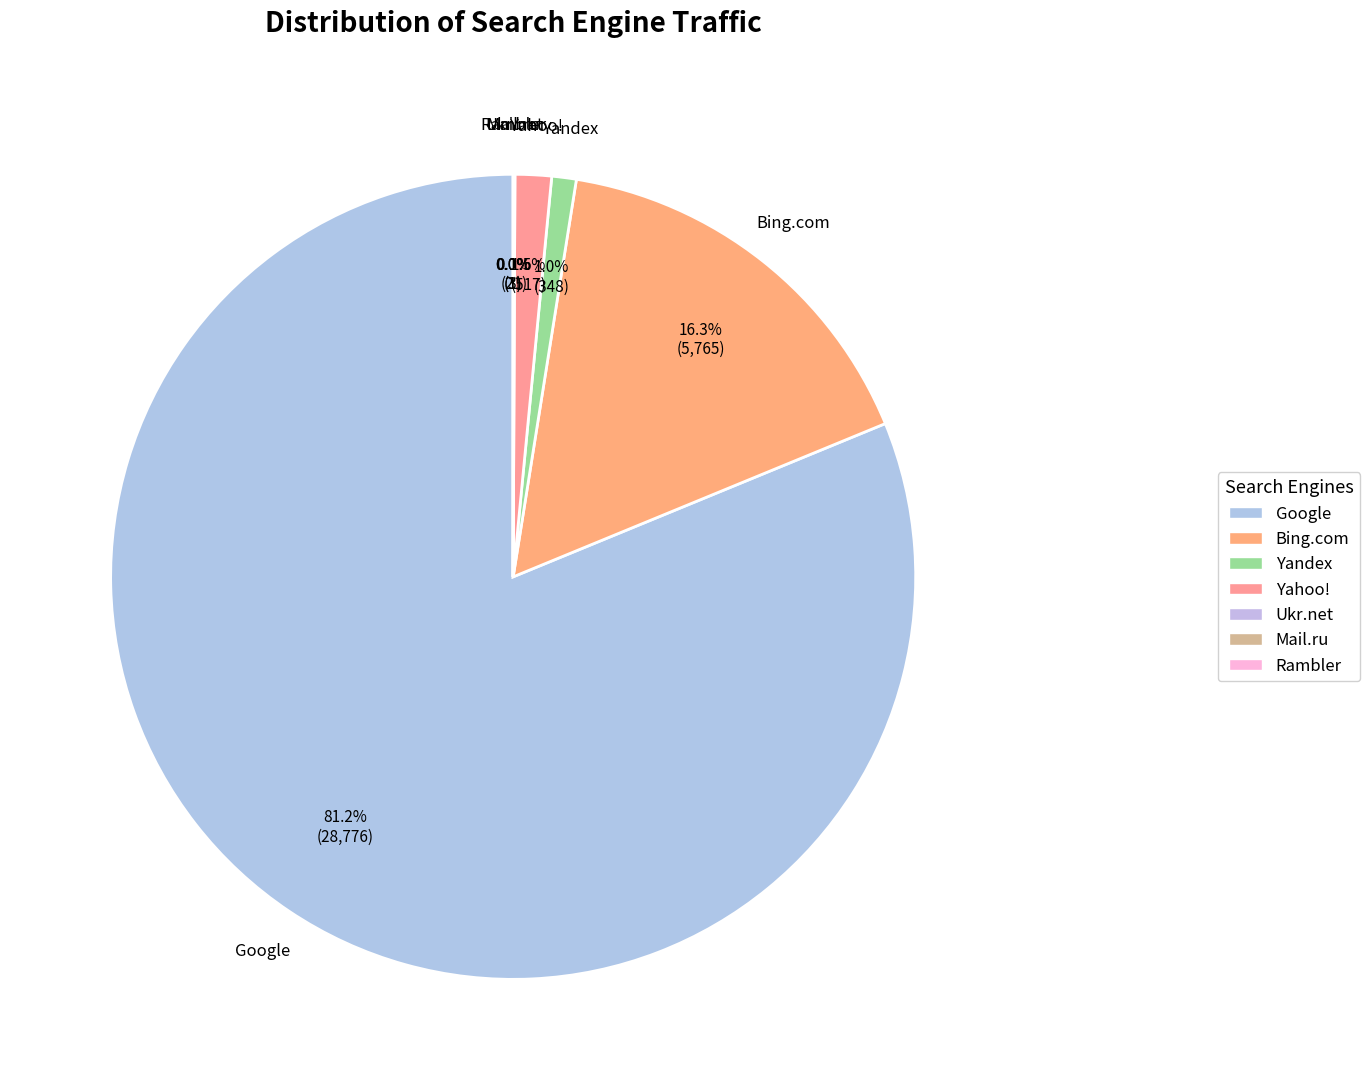

To the nearest percent, what is the average slice percentage?

14%